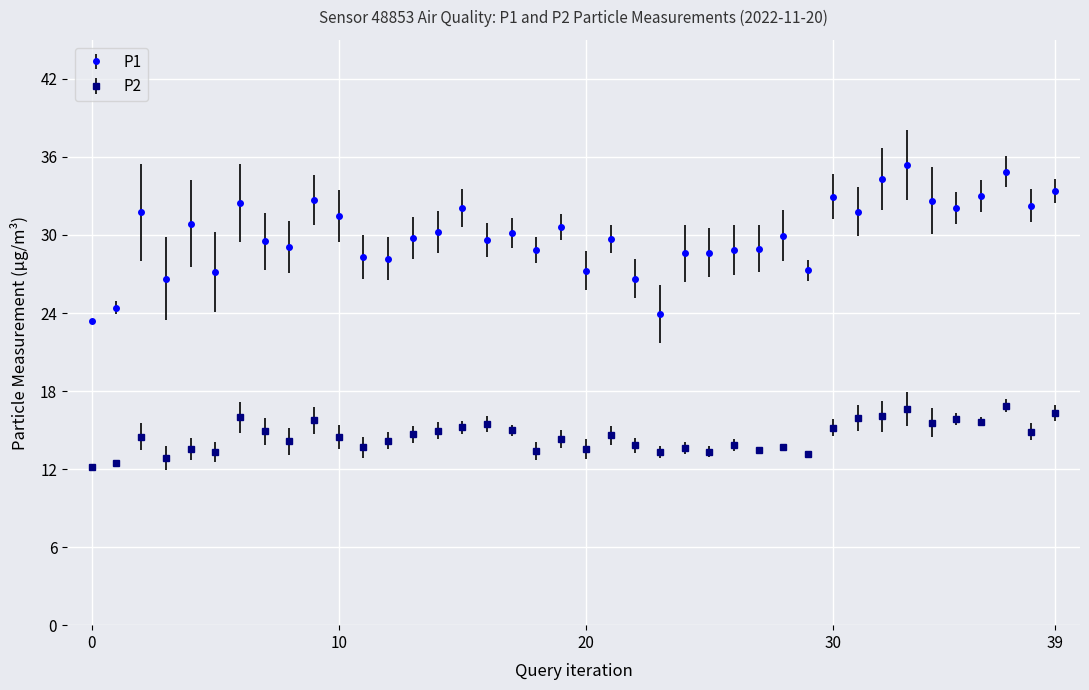

Which series has the largest range (max minus min)?

P1